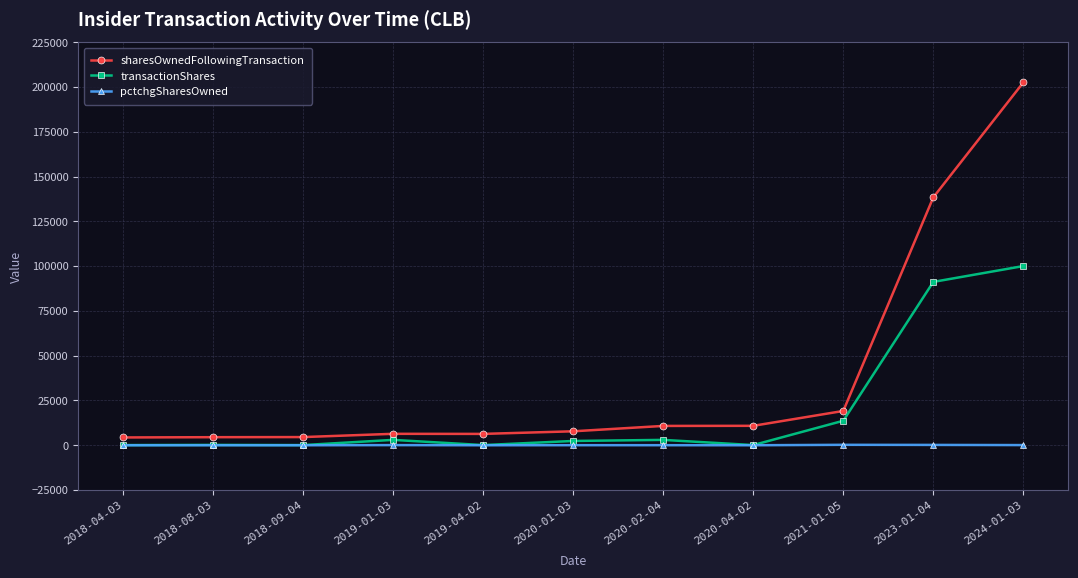

What position from the right is 2023-01-04?

2